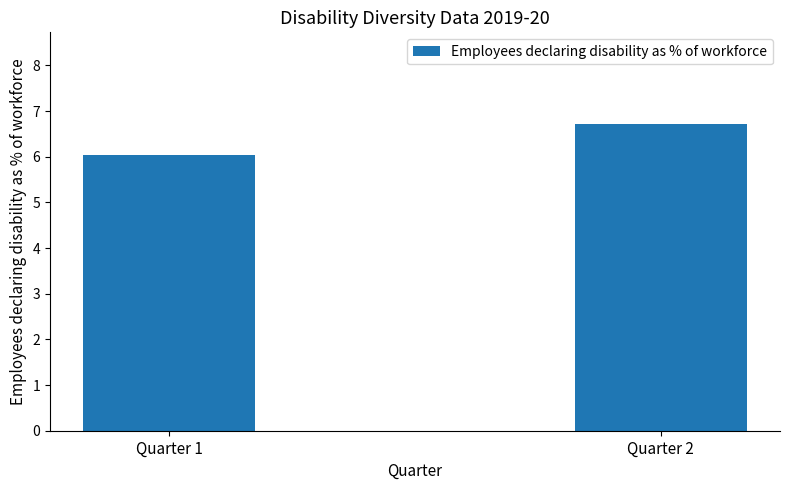

Reading right to left, extract all data points from this chart.

6.7	6.0